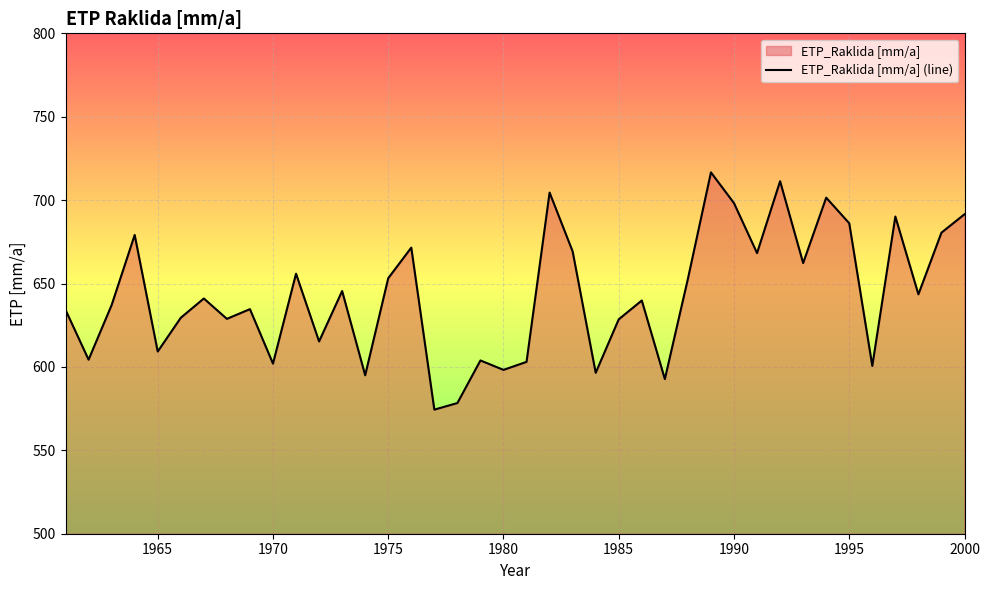

The chart shows a value of 628.5 at 1985. True or false?

True